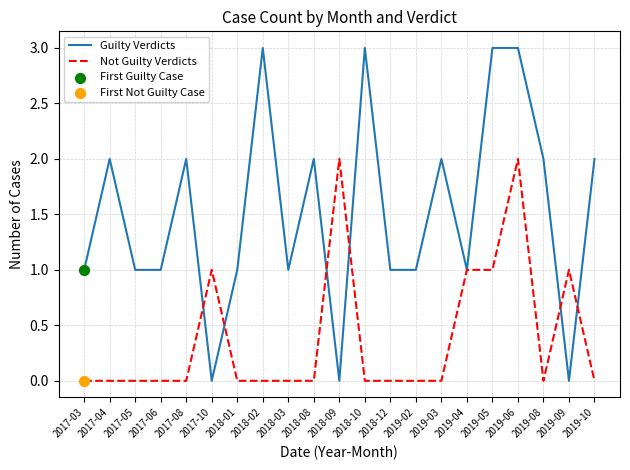

Is the value of Not Guilty Verdicts at 2019-06 greater than the value of Guilty Verdicts at 2017-06?

Yes